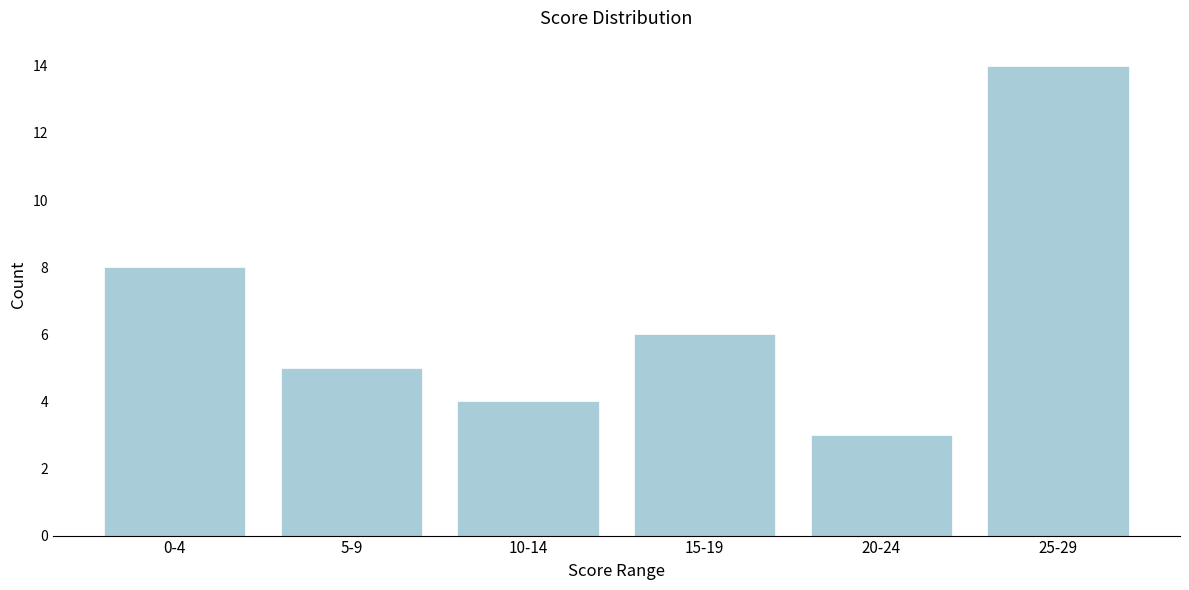

Reading left to right, transcribe all the data shown in this chart.

0-4=8	5-9=5	10-14=4	15-19=6	20-24=3	25-29=14